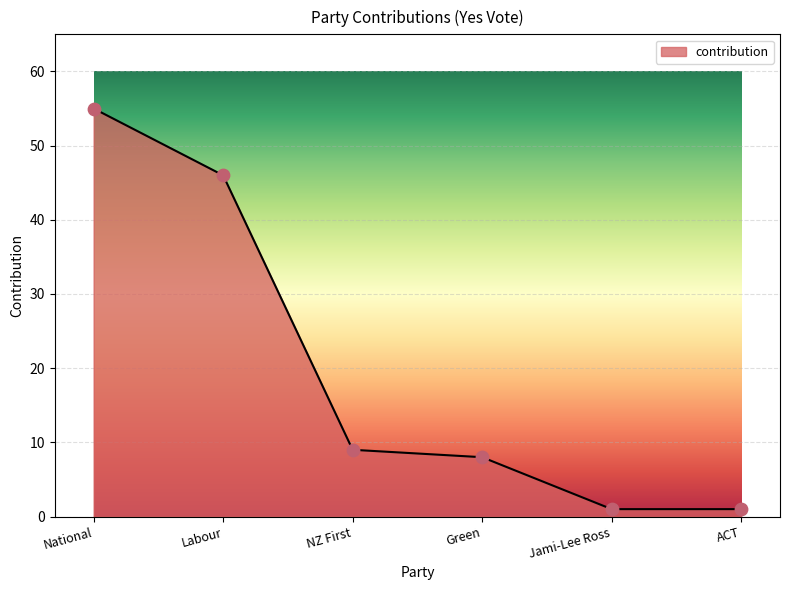

What is the ratio of the value at Jami-Lee Ross to the value at ACT?

1.0